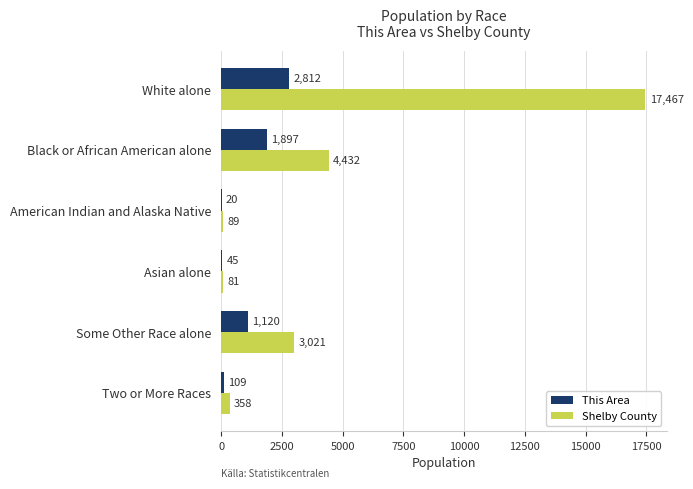

Which series has the largest total across all categories?

Shelby County